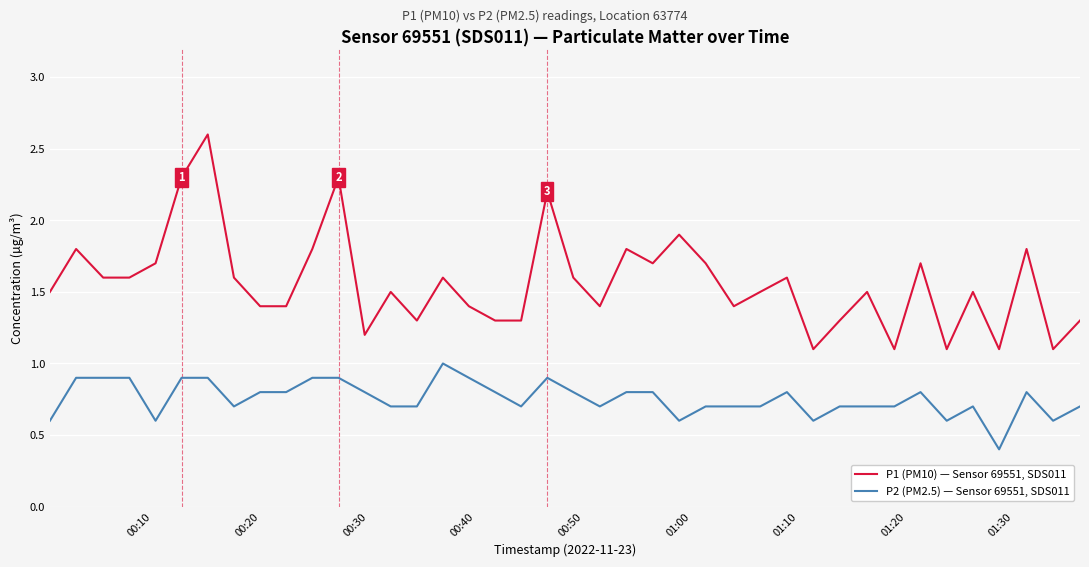

Which series has the largest total across all categories?

P1 (PM10) — Sensor 69551, SDS011